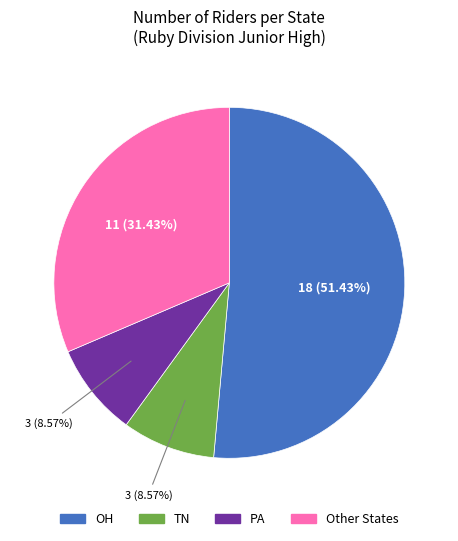

Is there any slice that represents more than half of the pie?

Yes